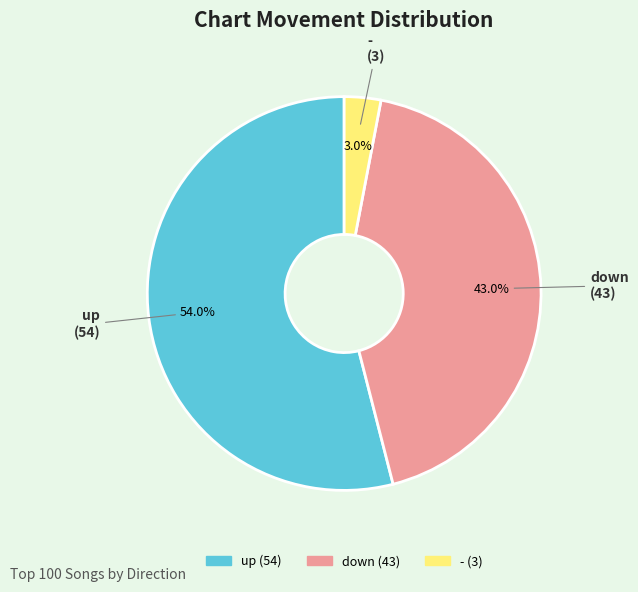

Which category has the biggest portion of the pie?

up